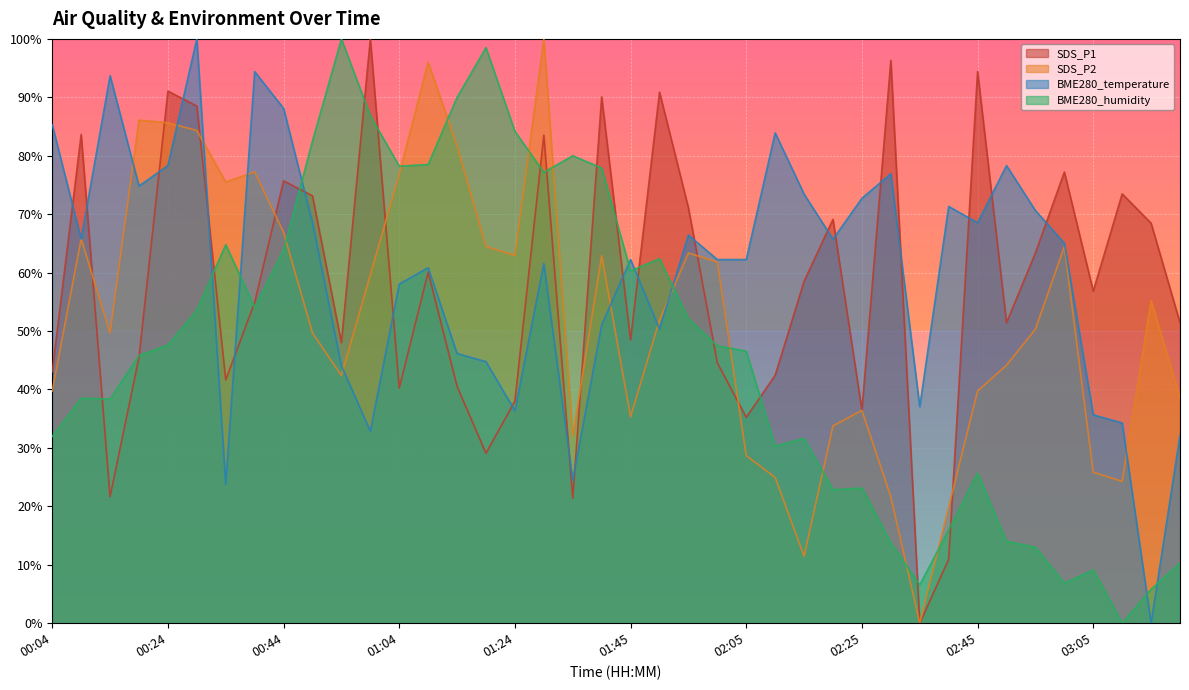

What is the value of the SDS_P1 point at the 23rd from the left?

71.1